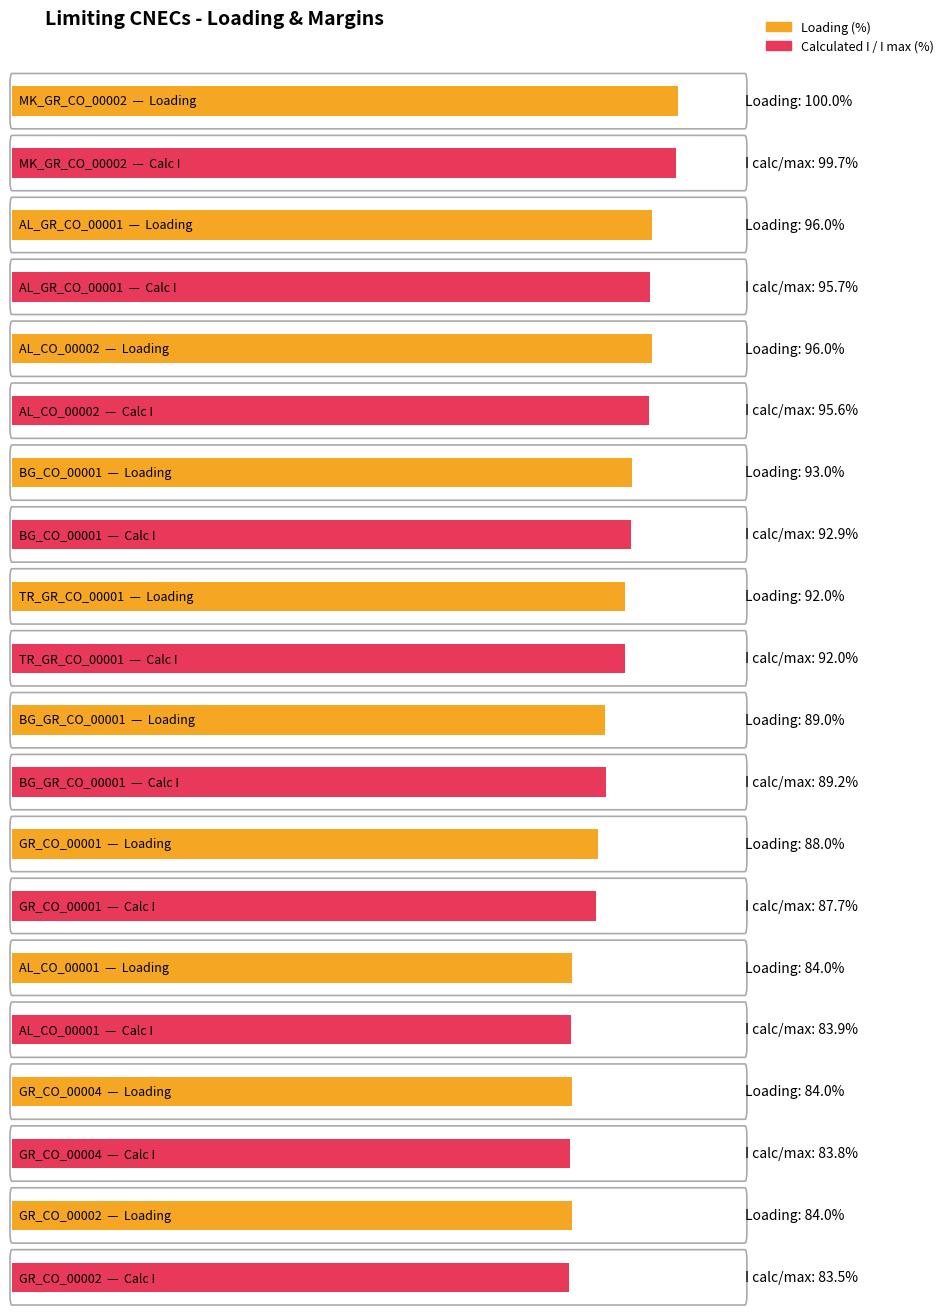

What is the difference between the Loading (%) values at GR_CO_00004 and MK_GR_CO_00002?

16